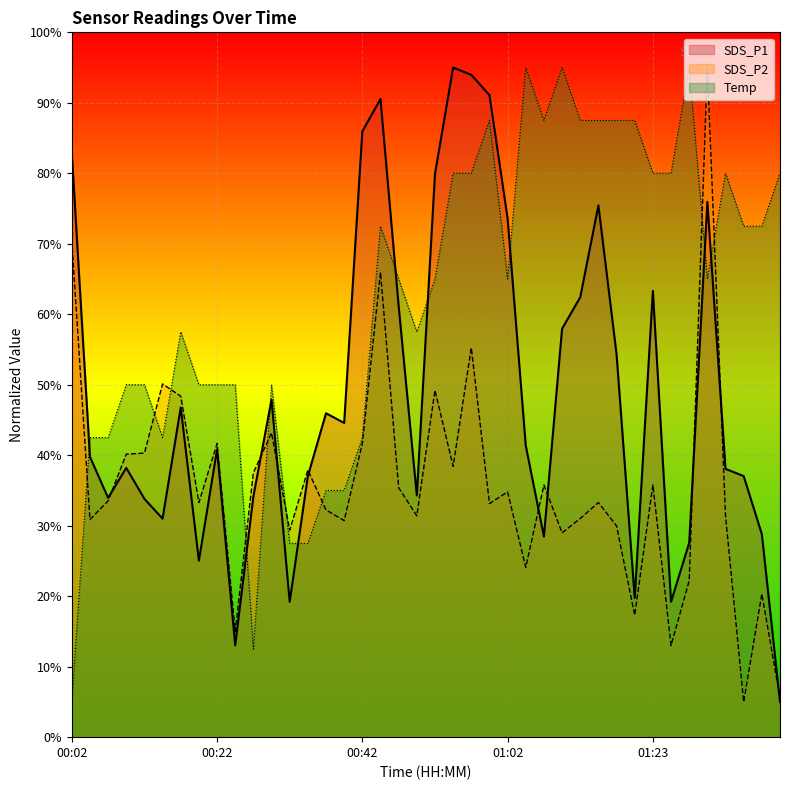

How many interior local peaks does the SDS_P1 series have?

10